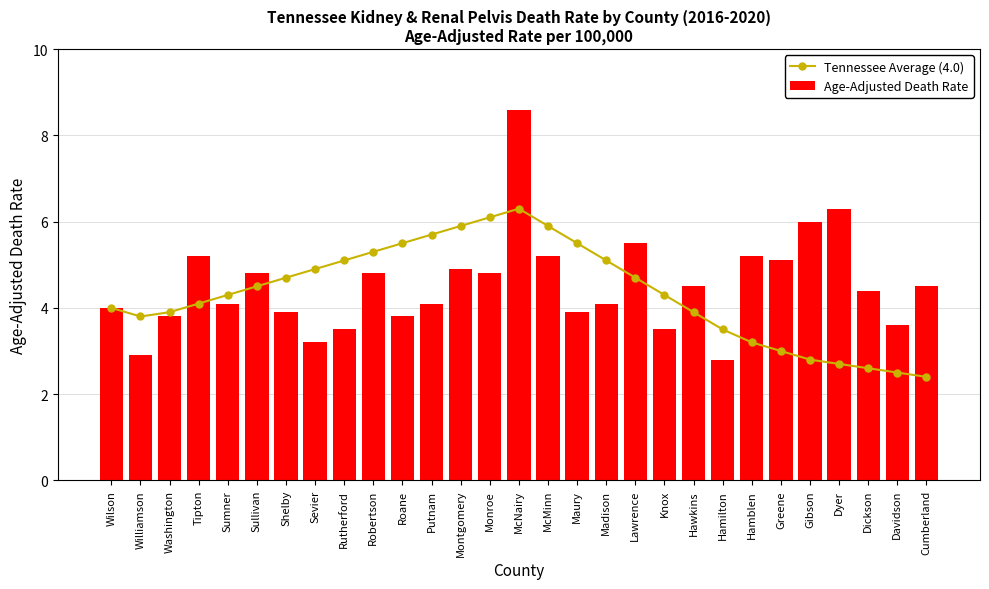

What is the approximate value of Tennessee Average (4.0) at Sevier?

4.9